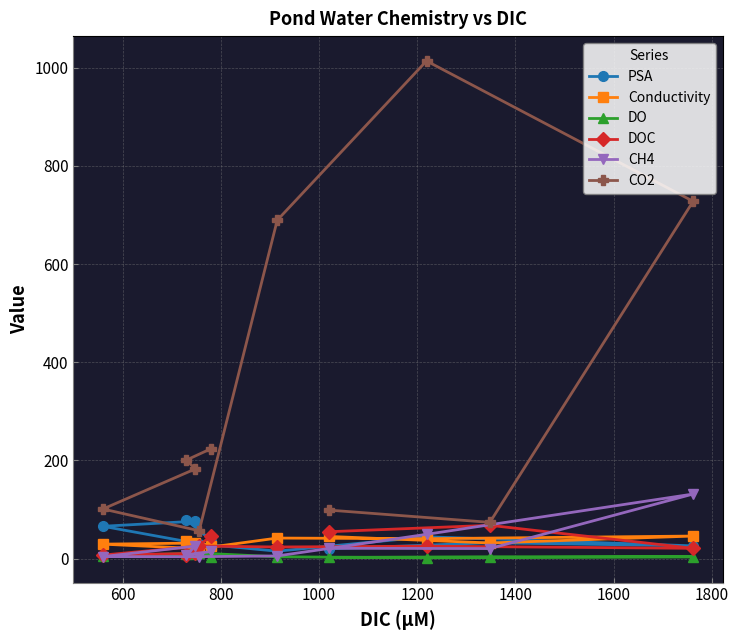

True or false: Conductivity has more than 2 interior local peaks.

True